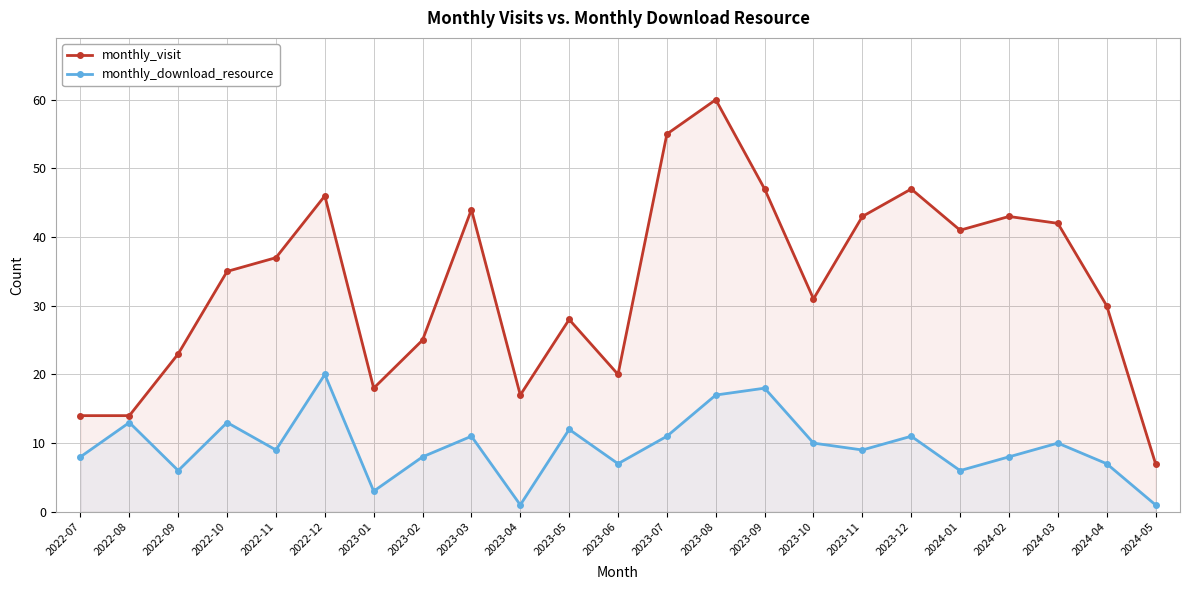

Rank the series by their maximum value, from highest to lowest.

monthly_visit, monthly_download_resource